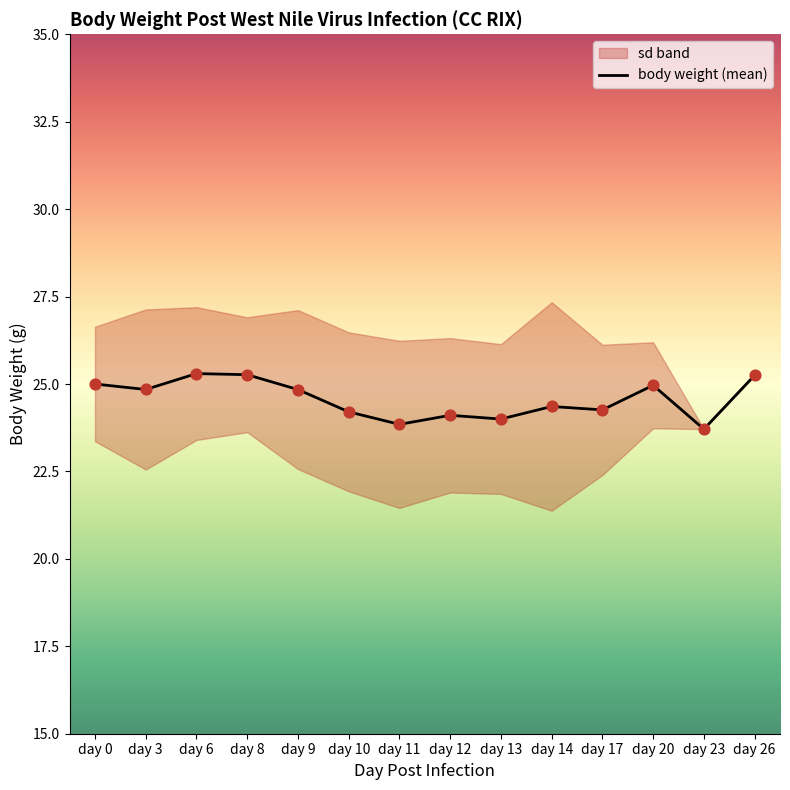

What is the ratio of the value at day 12 to the value at day 8?

1.0